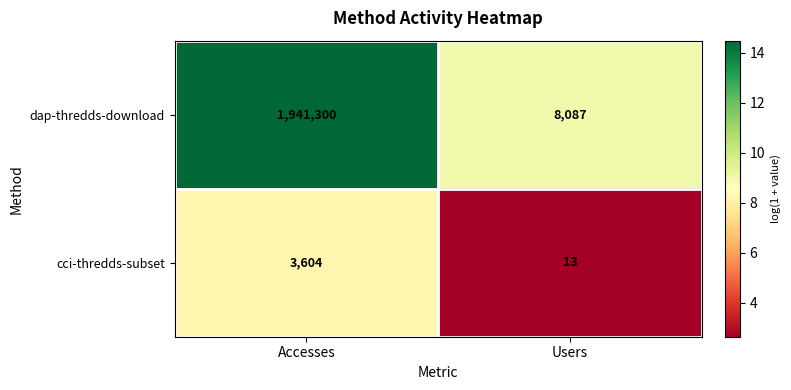

How many series are shown in this chart?

2